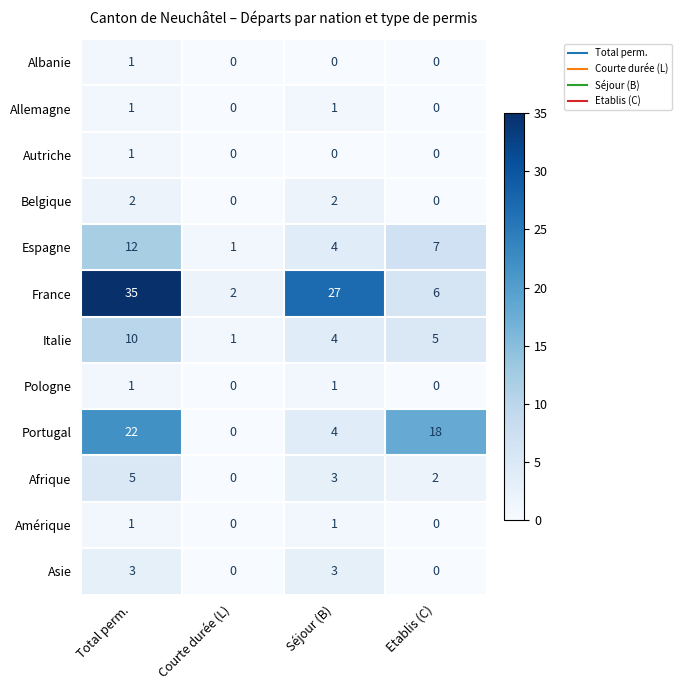

Count the Autriche values in the range 0 to 1.

4